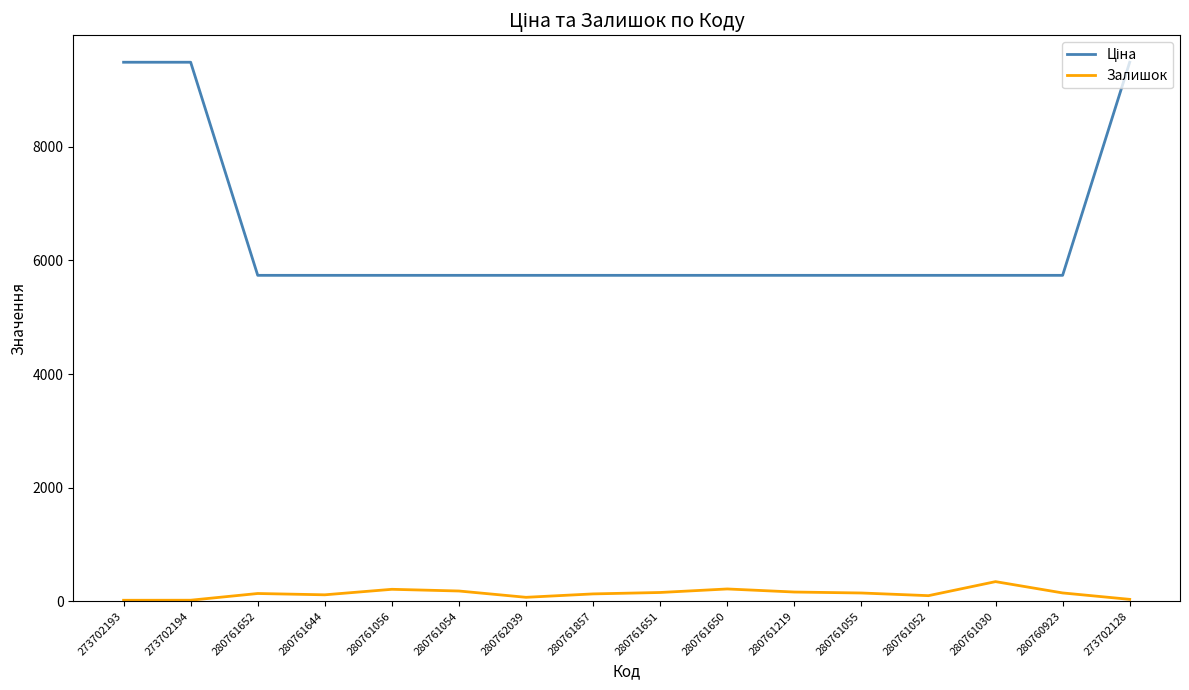

What is the total value across all series at 273702193?

9505.2